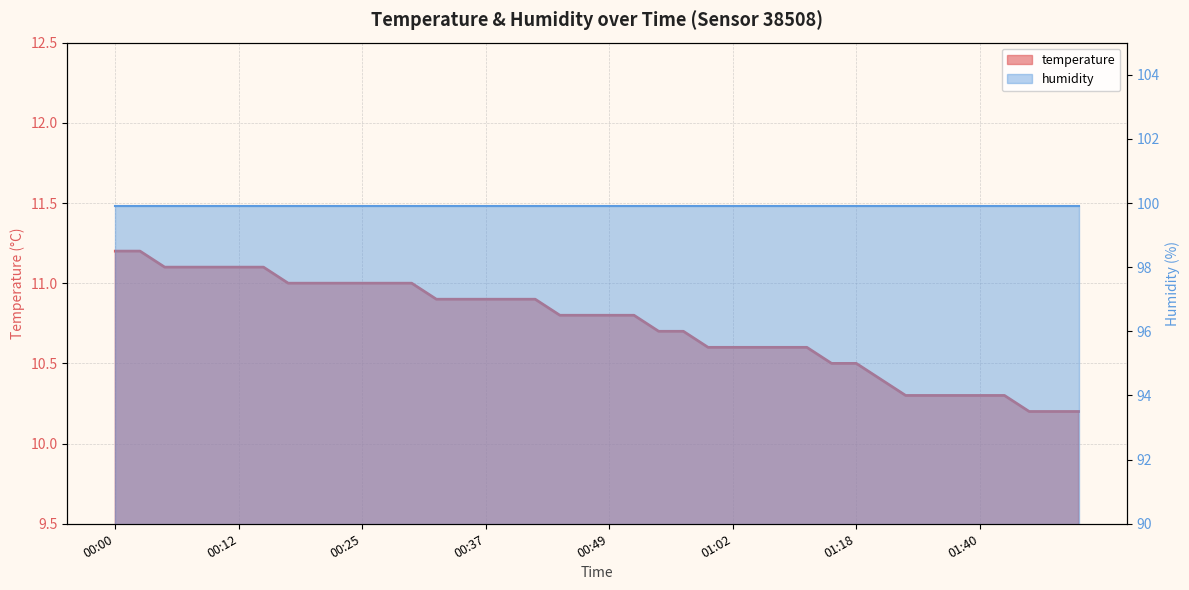

What is the label of the 1st point from the left?

00:00